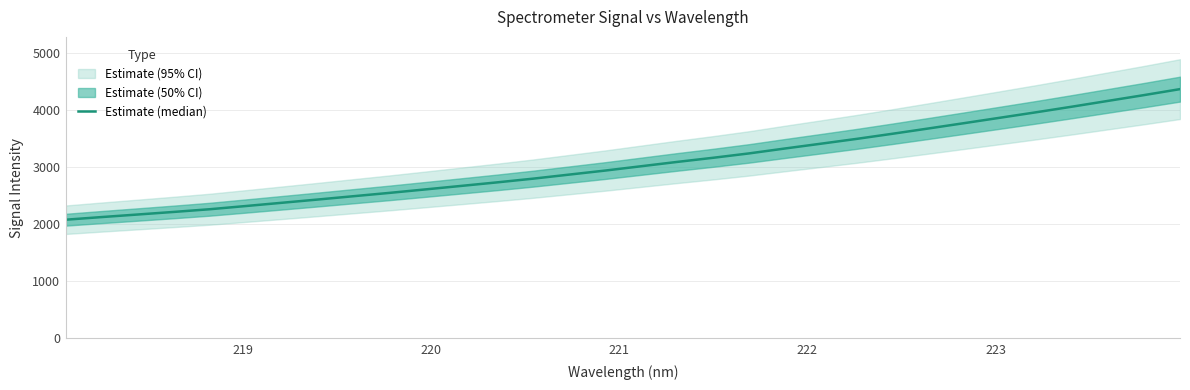

Does the chart have visible grid lines?

Yes